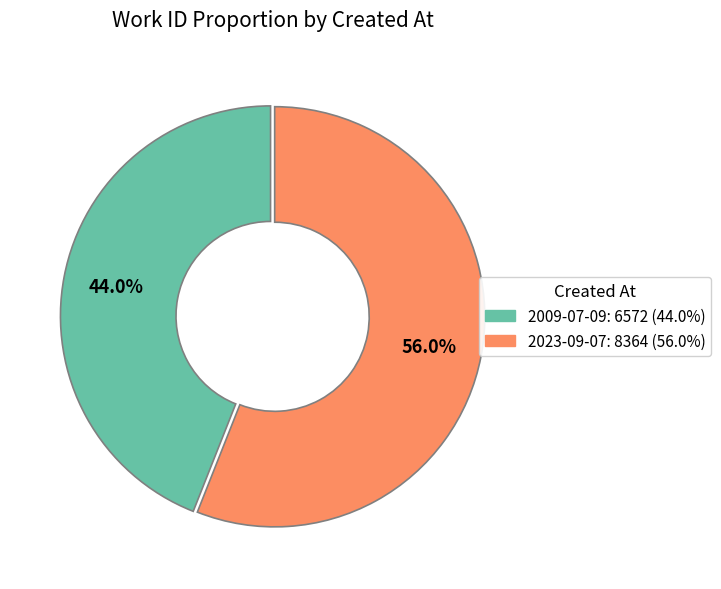

To the nearest percent, what is the combined percentage of 2009-07-09 and 2023-09-07?

100%